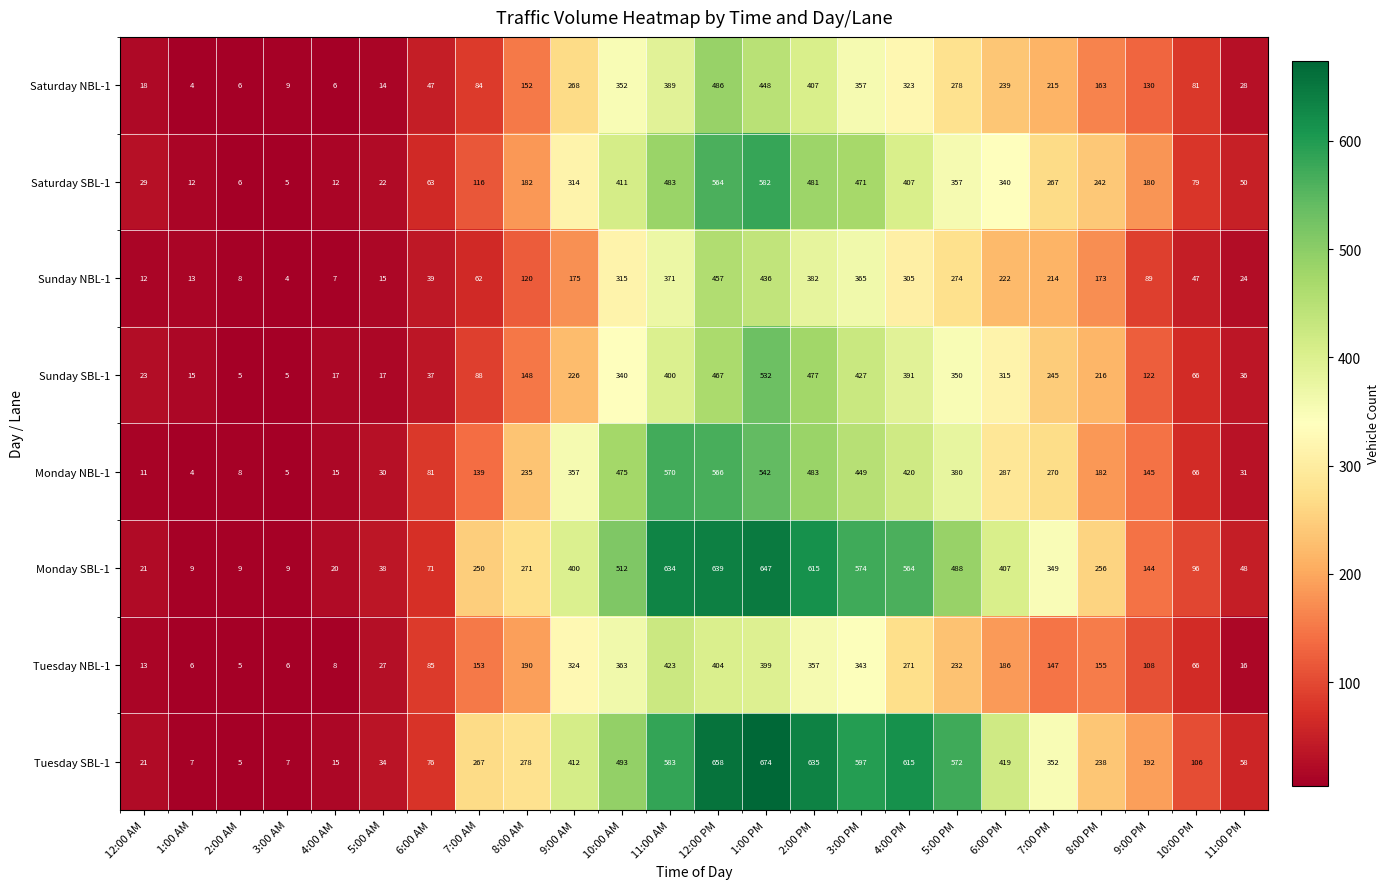

Which series has the largest range (max minus min)?

Tuesday SBL-1